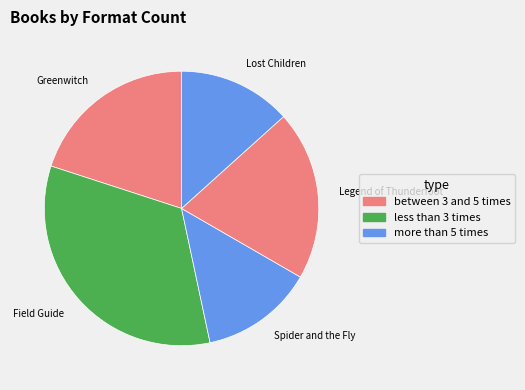

The Greenwitch slice represents 29% of the pie. True or false?

False